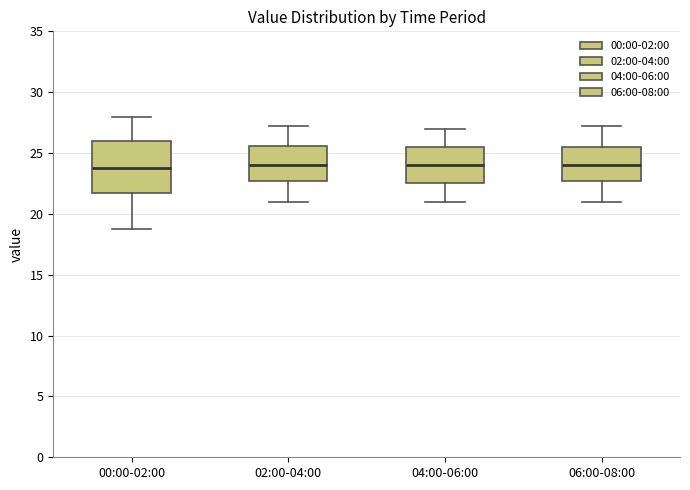

Where is the upper edge of the box for 00:00-02:00 on the y-axis? The values are not printed on the chart, so give them approximately, as read against the axis.

26.0